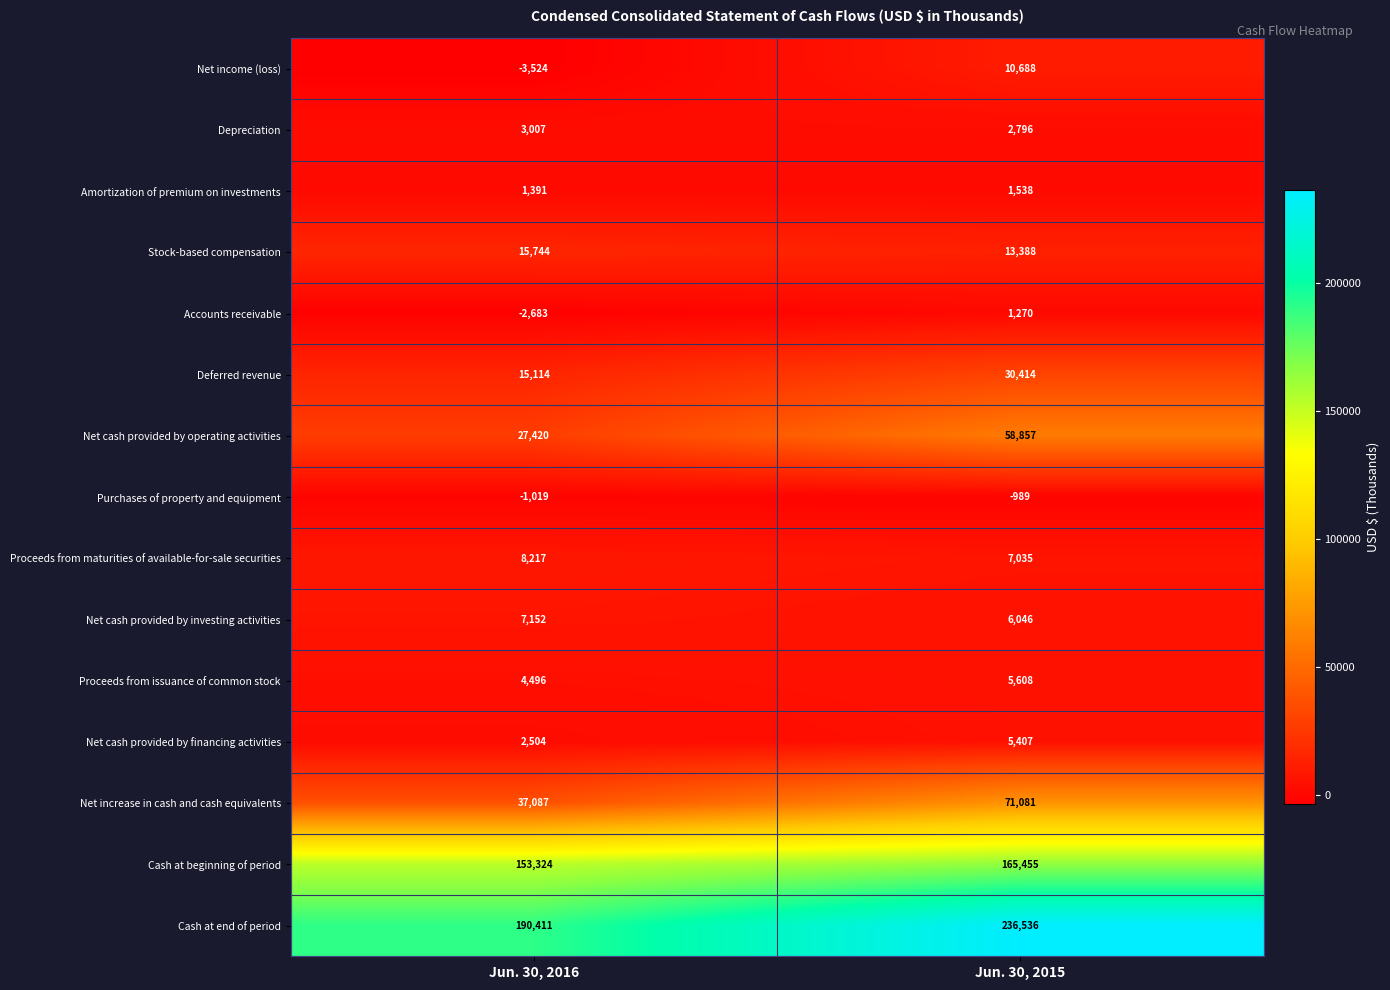

What is the minimum value shown in the chart?

-3524